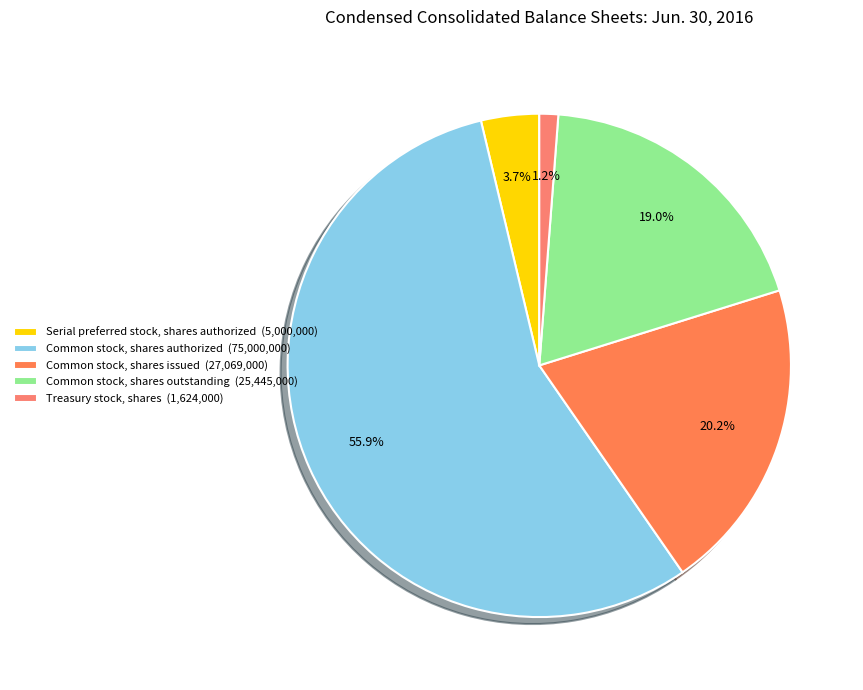

What is the largest slice in the pie chart?

Common stock, shares authorized